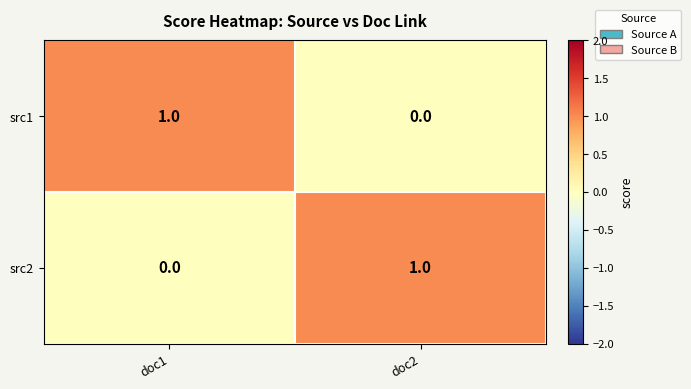

Is it true that src1 equals 0 at doc1?

False